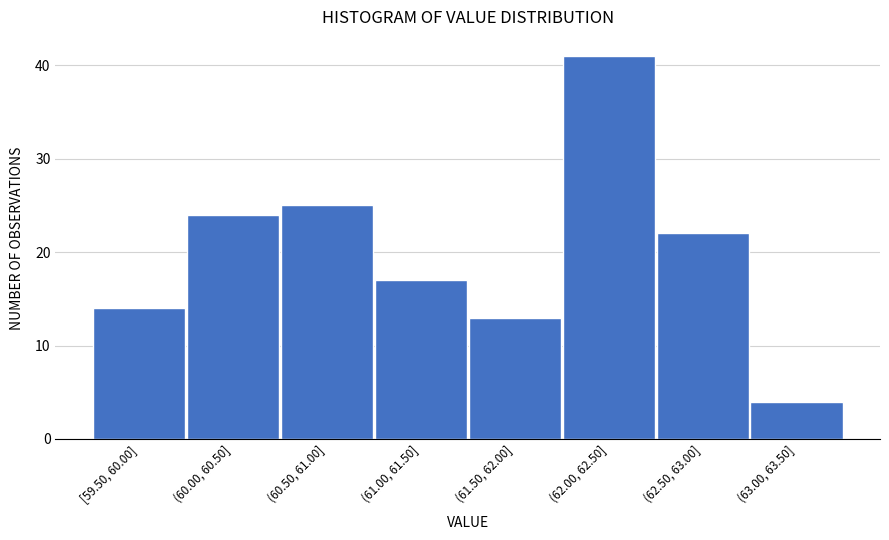

Reading left to right, extract all data points from this chart.

14	24	25	17	13	41	22	4